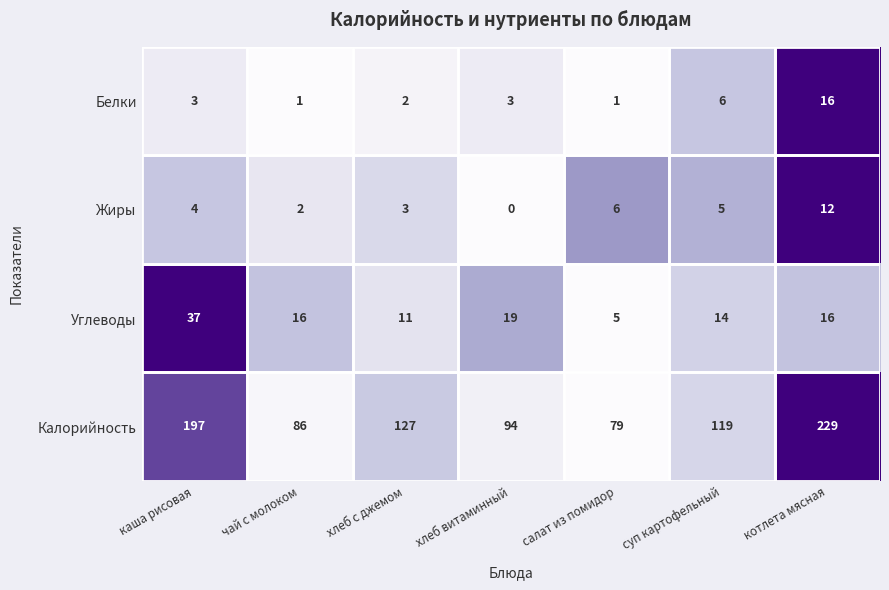

True or false: Углеводы has a value of 5 at салат из помидор.

True